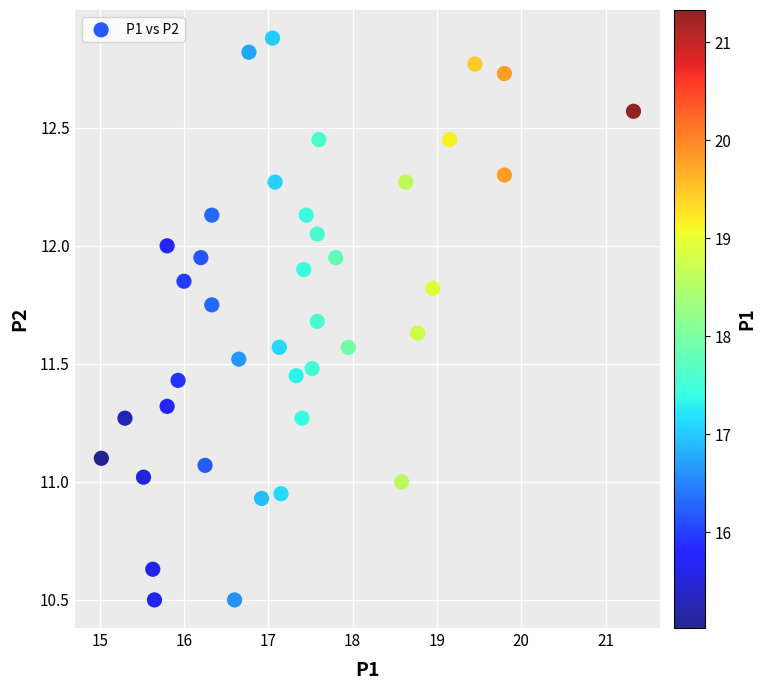

What is the range of X values (max minus min)?

6.3